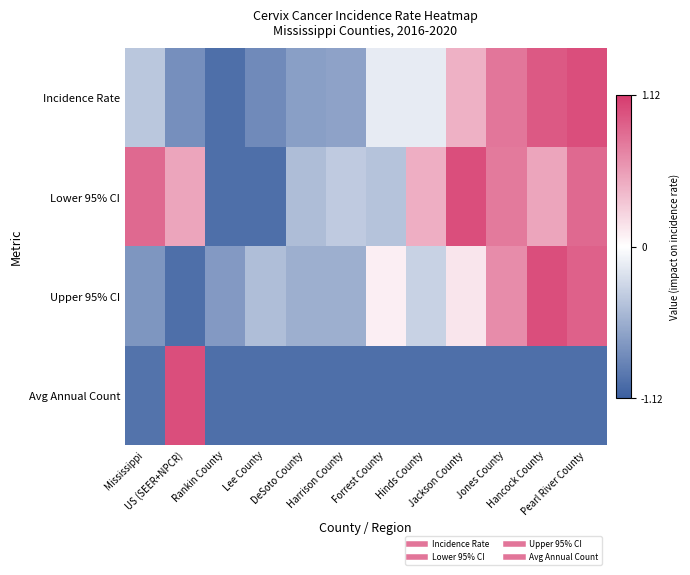

Rank the series by their maximum value, from lowest to highest.

Incidence Rate, Upper 95% CI, Lower 95% CI, Avg Annual Count